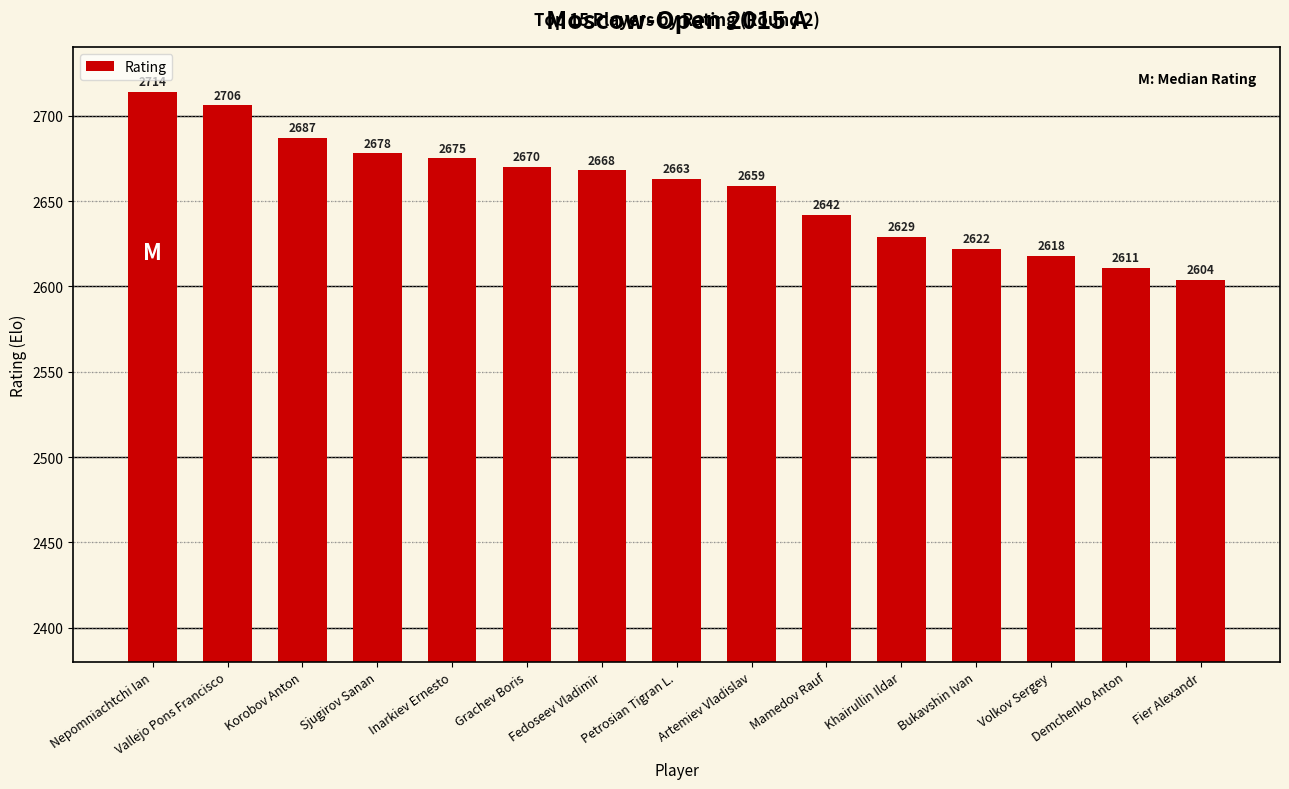

Reading left to right, extract all data points from this chart.

Nepomniachtchi Ian=2714	Vallejo Pons Francisco=2706	Korobov Anton=2687	Sjugirov Sanan=2678	Inarkiev Ernesto=2675	Grachev Boris=2670	Fedoseev Vladimir=2668	Petrosian Tigran L.=2663	Artemiev Vladislav=2659	Mamedov Rauf=2642	Khairullin Ildar=2629	Bukavshin Ivan=2622	Volkov Sergey=2618	Demchenko Anton=2611	Fier Alexandr=2604